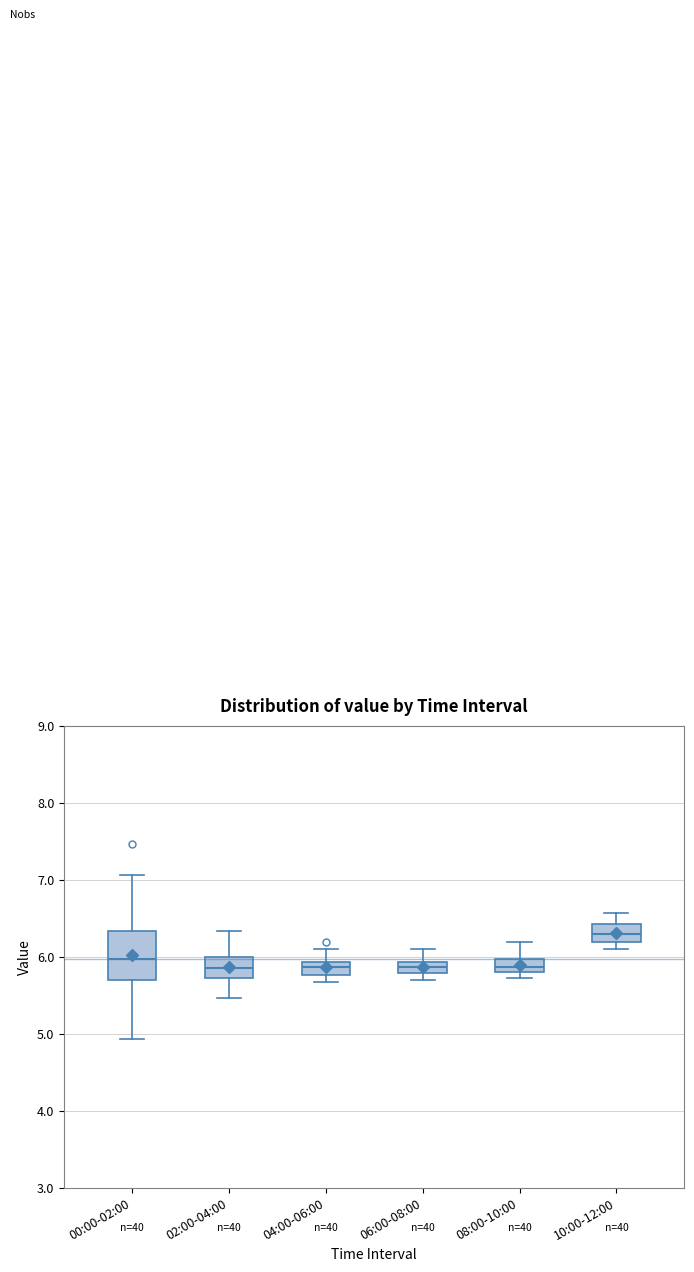

Which box's median line is the highest?

10:00-12:00